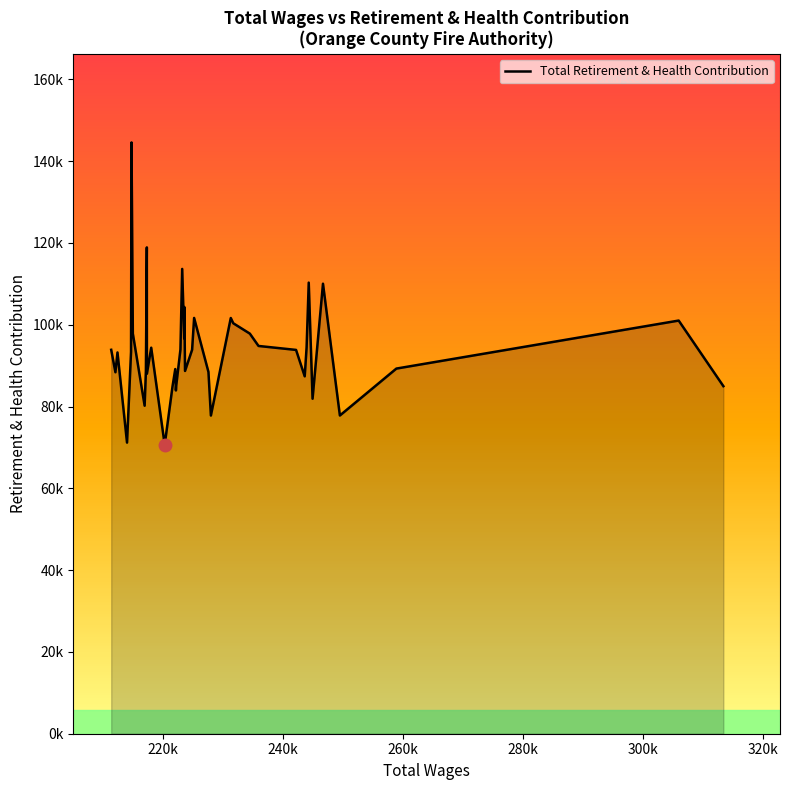

What is the minimum value shown in the chart?

70650